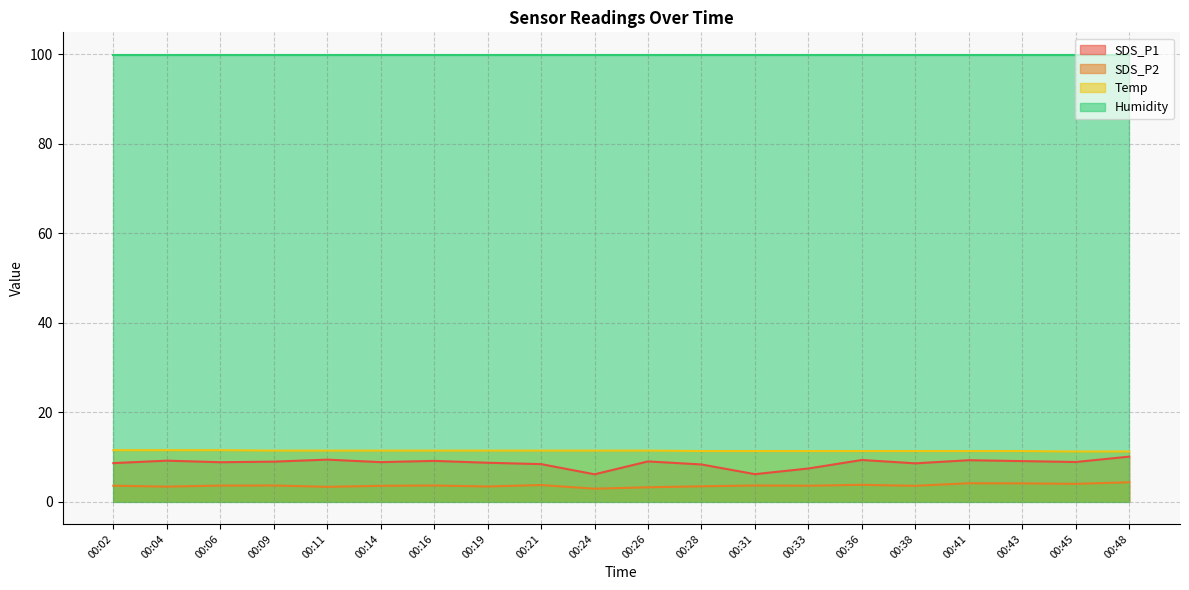

True or false: SDS_P2 and SDS_P1 intersect in this chart.

False